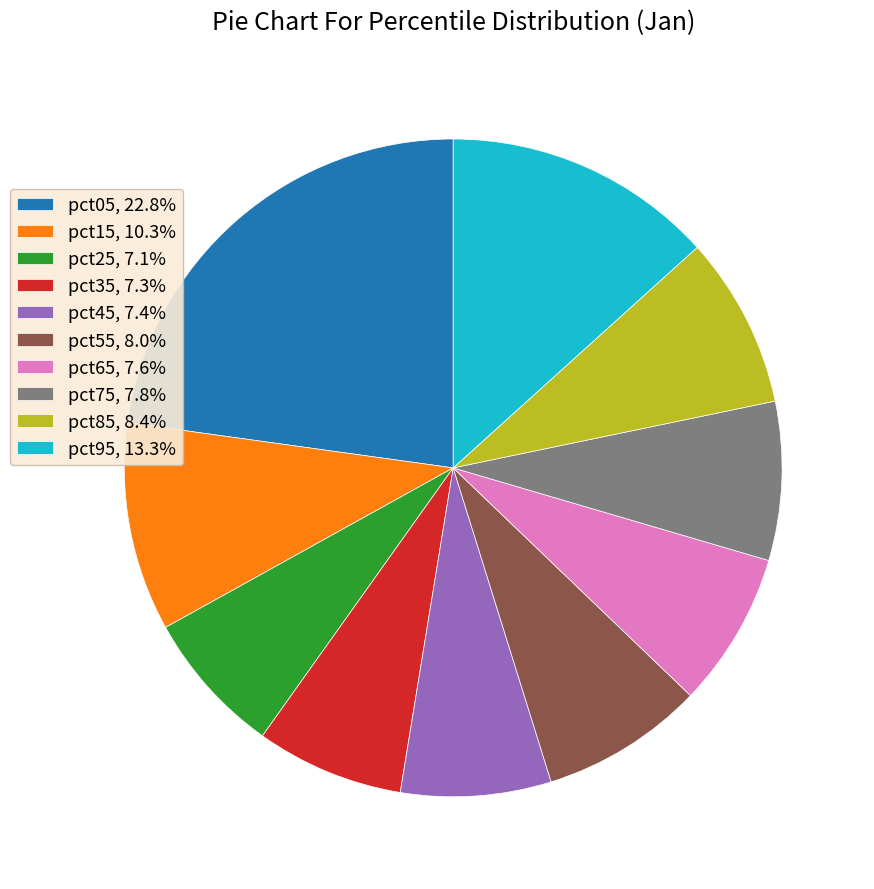

Combined, do pct55, 8.0% and pct35, 7.3% account for over 50%?

No